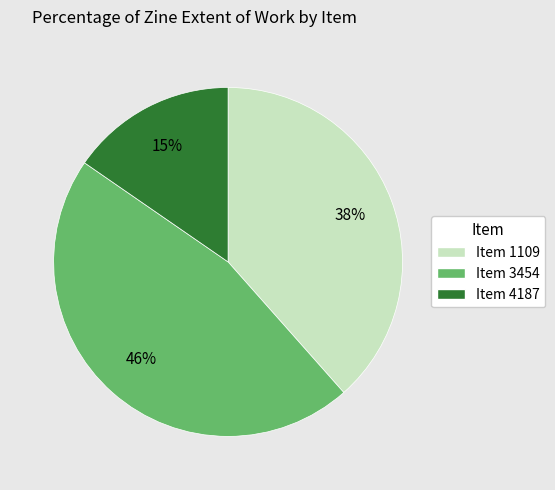

Rank the categories by value from highest to lowest.

Item 3454, Item 1109, Item 4187